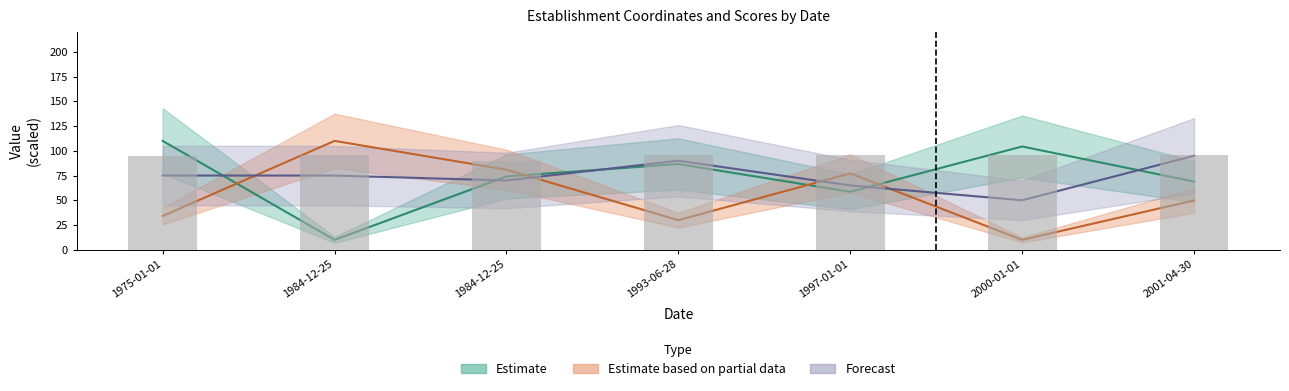

At which category is the sum across all series the highest?

1984-12-25